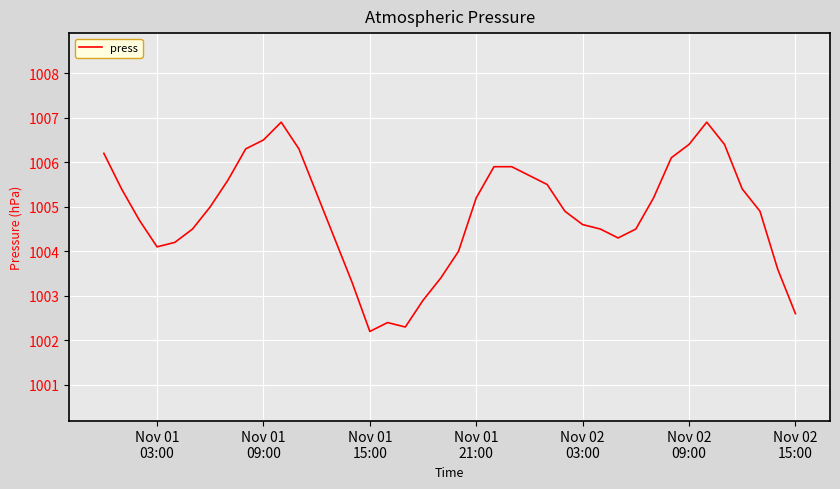

How many distinct data groups are displayed?

1